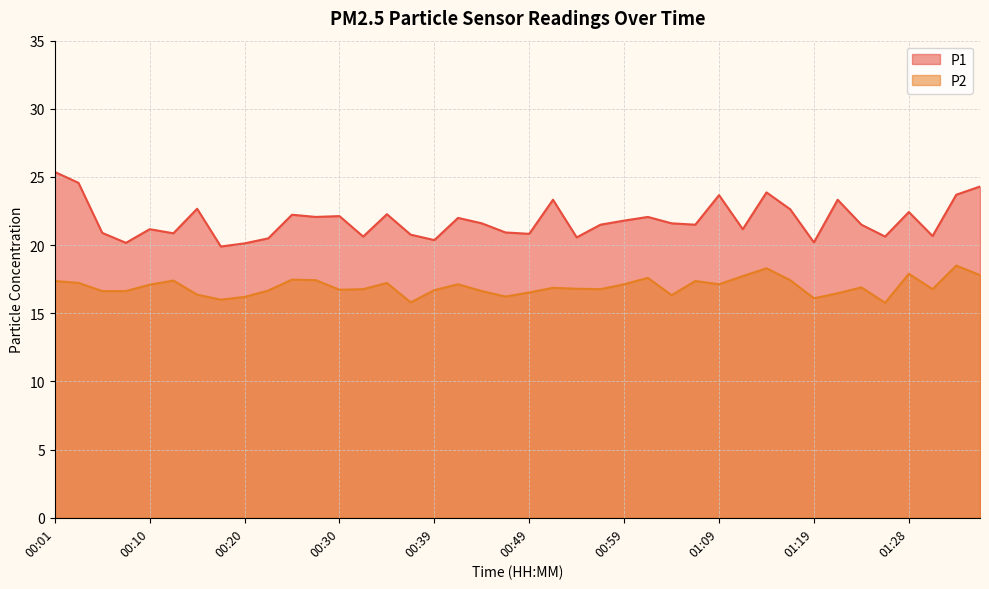

The P2 series shows 3.6 at 01:36. True or false?

False